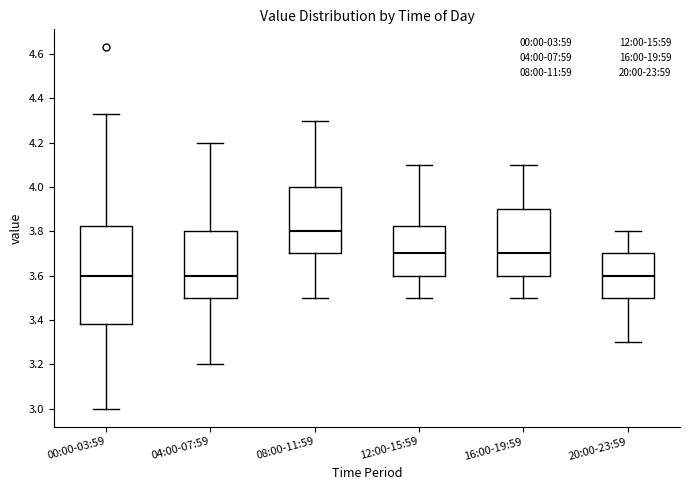

Reading left to right, read every box against the y-axis: the position of its median line, the range the box covers, and the ends of its whiskers. The values are not printed on the chart, so give them approximately, as read against the axis.

00:00-03:59: median 3.60, box 3.38 to 3.82, whiskers 3.00 to 4.34
04:00-07:59: median 3.60, box 3.50 to 3.80, whiskers 3.20 to 4.20
08:00-11:59: median 3.80, box 3.70 to 4.00, whiskers 3.50 to 4.30
12:00-15:59: median 3.70, box 3.60 to 3.82, whiskers 3.50 to 4.10
16:00-19:59: median 3.70, box 3.60 to 3.90, whiskers 3.50 to 4.10
20:00-23:59: median 3.60, box 3.50 to 3.70, whiskers 3.30 to 3.80